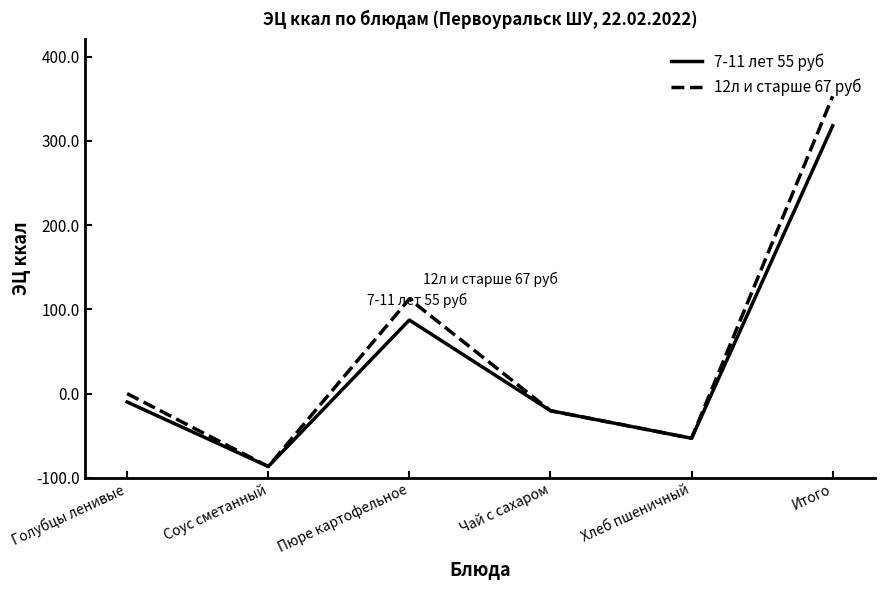

Rank the series at Чай с сахаром from highest to lowest value.

7-11 лет 55 руб, 12л и старше 67 руб